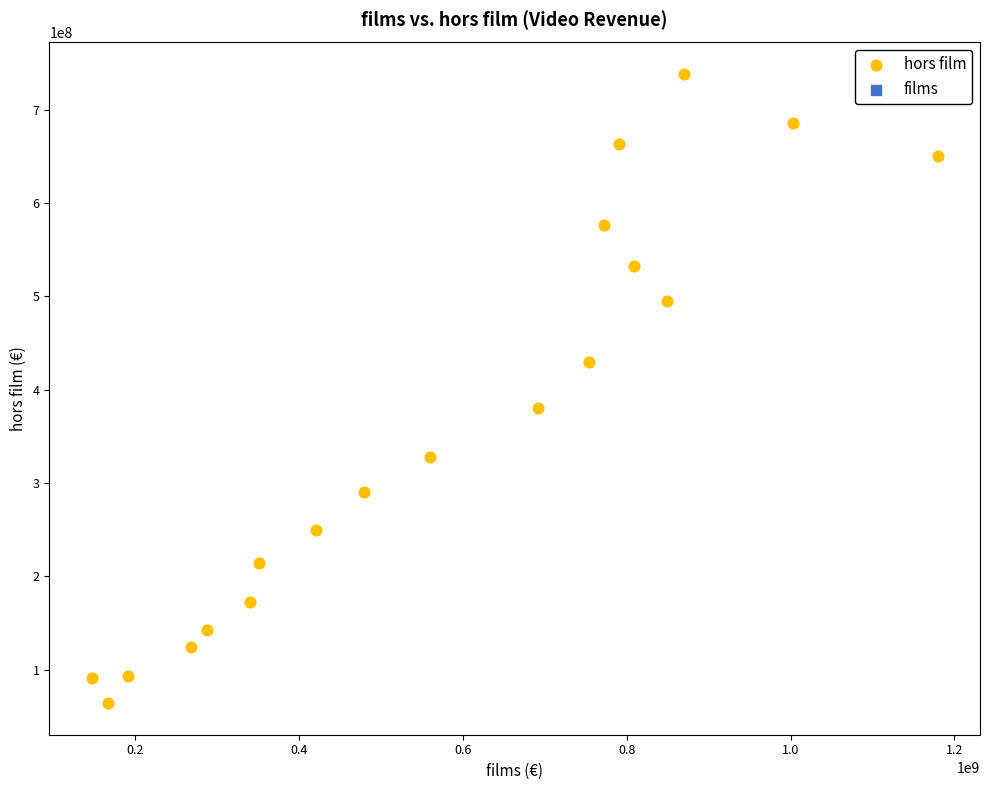

What Y value in the scatter plot is closest to 401248098?

380688970.7